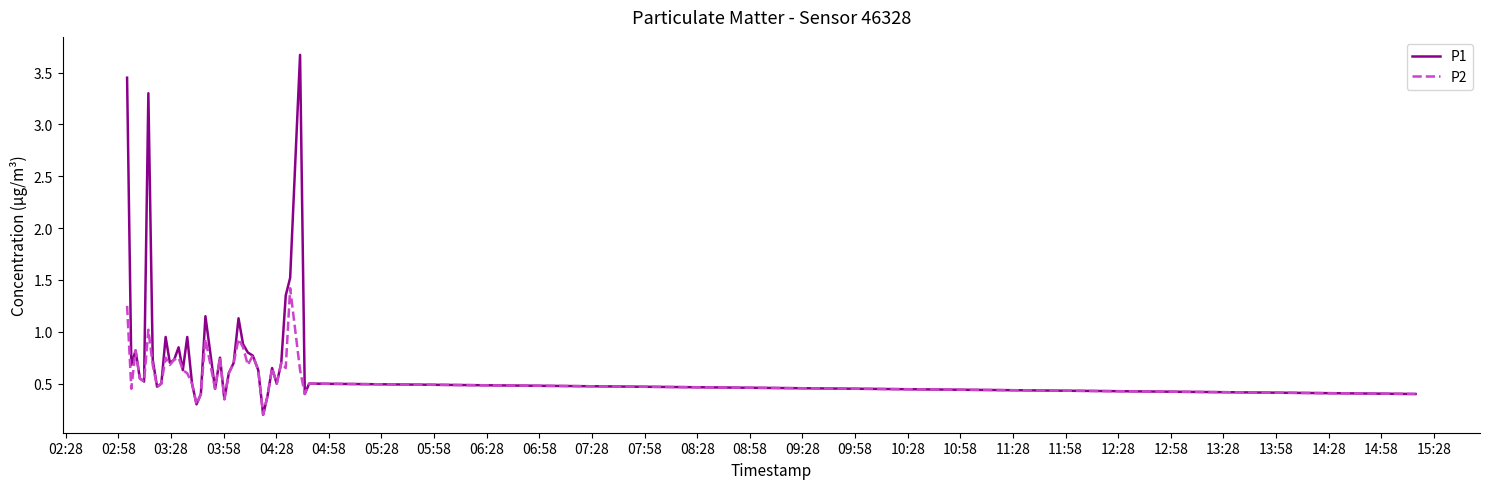

In P1, how many points are higher than both neighbors (excluding endpoints)?

11